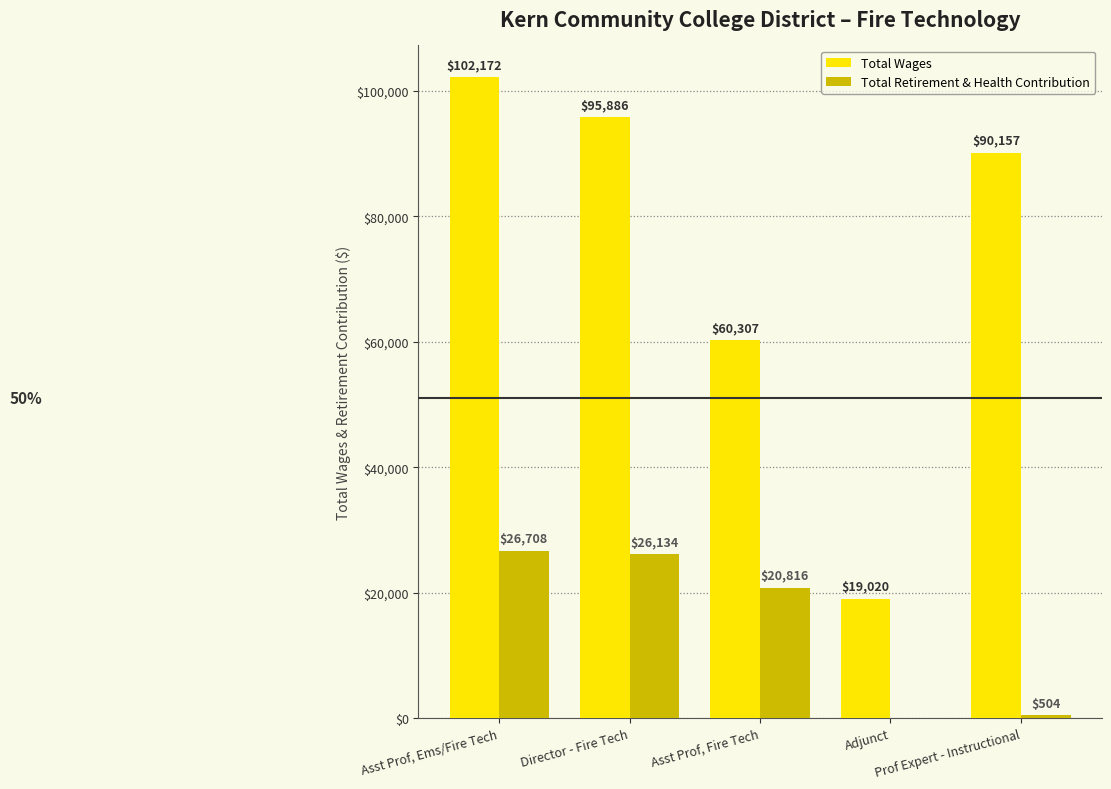

What is the highest value of the Total Wages series?

102172